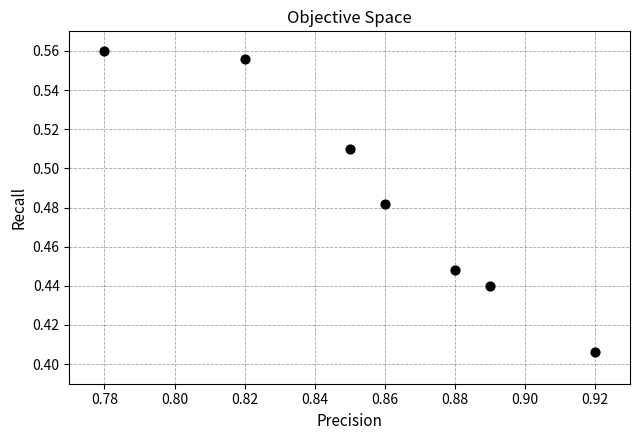

How many points are shown in the scatter plot?

7